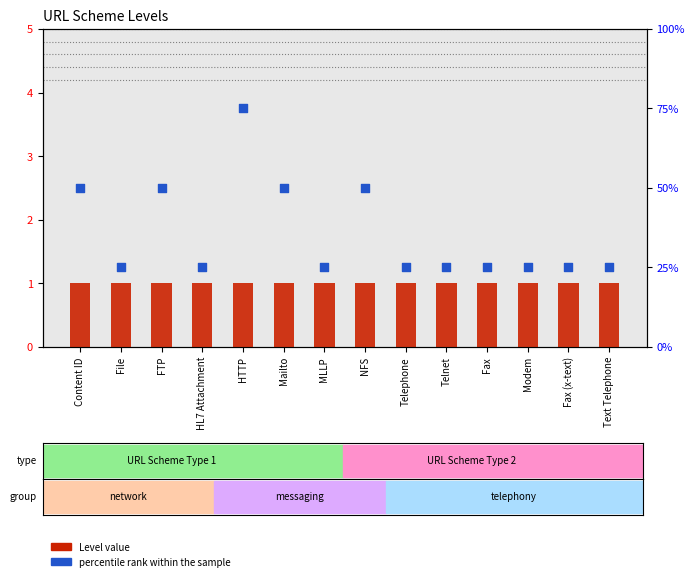

Is the value of Level value at FTP greater than the value of percentile rank within the sample at Modem?

No